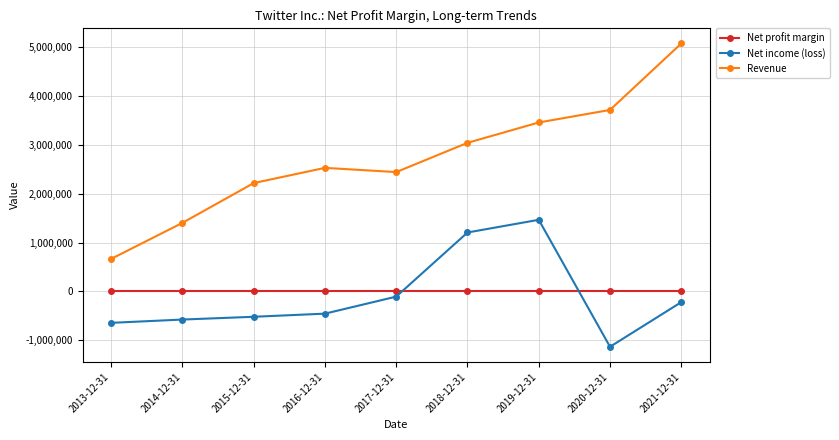

How many intersections are there between Net income (loss) and Net profit margin?

2